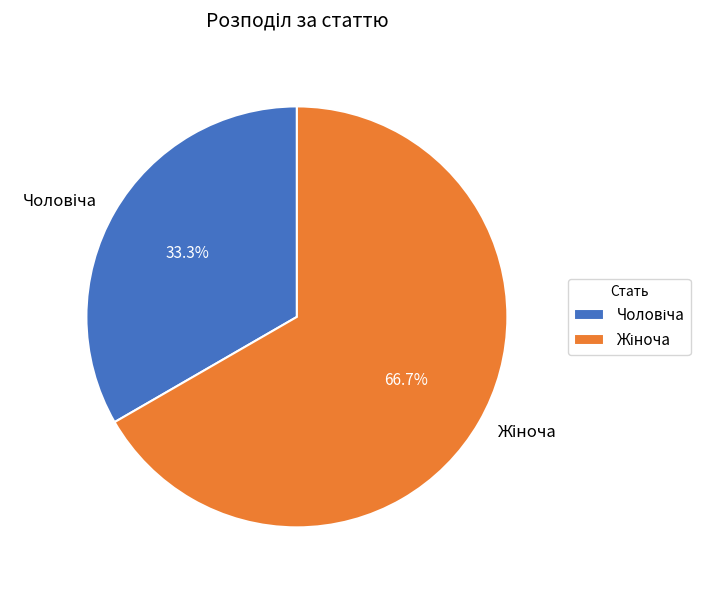

Is there a majority slice in this chart?

Yes